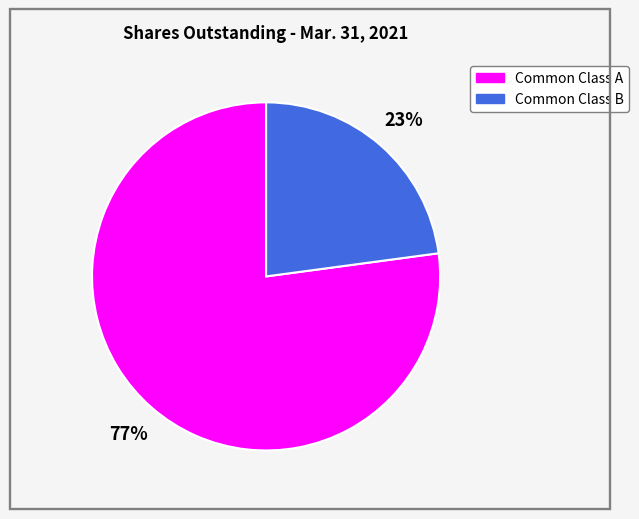

How many segments does this pie chart have?

2